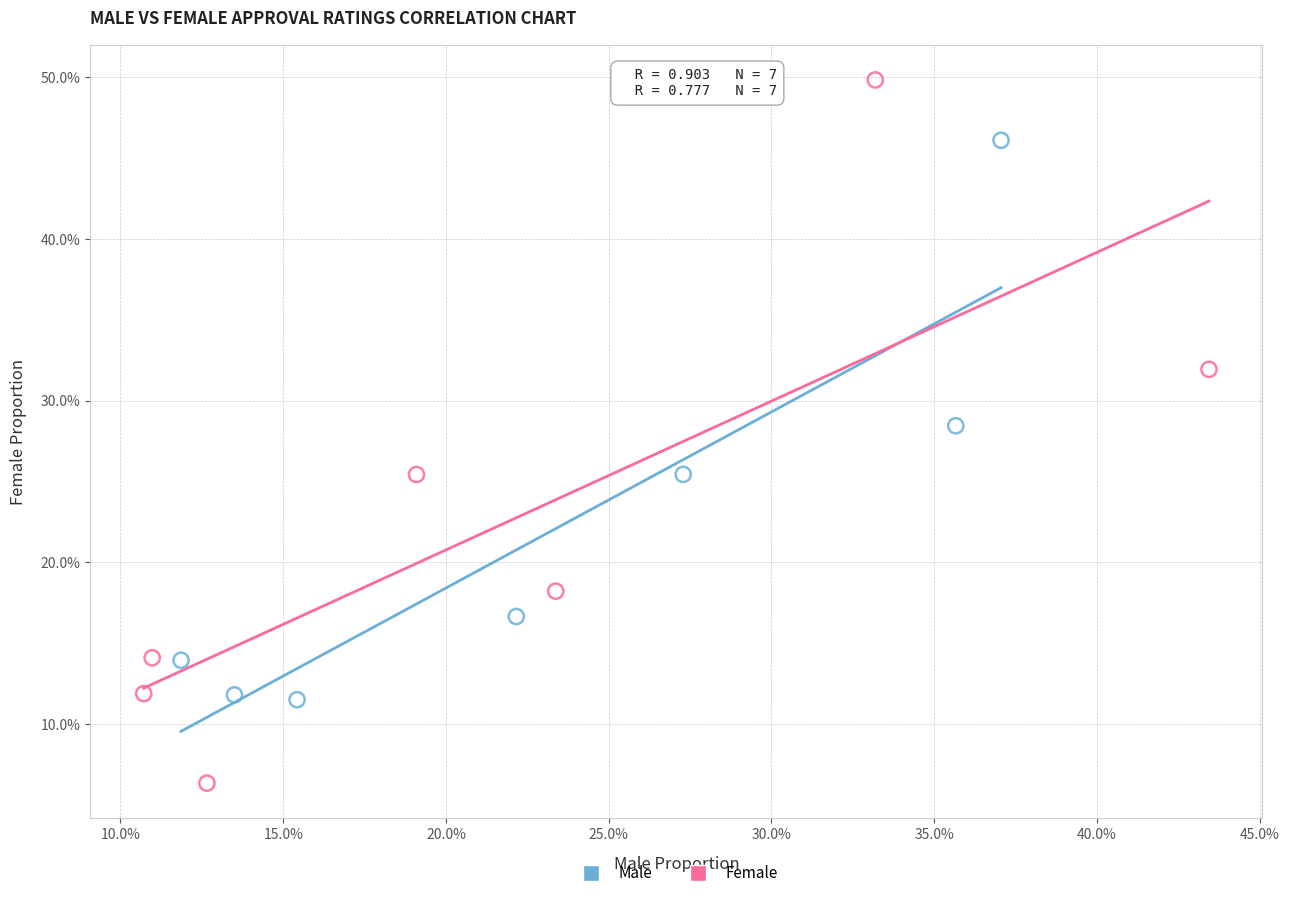

Which series contains the lowest Y value?

Female